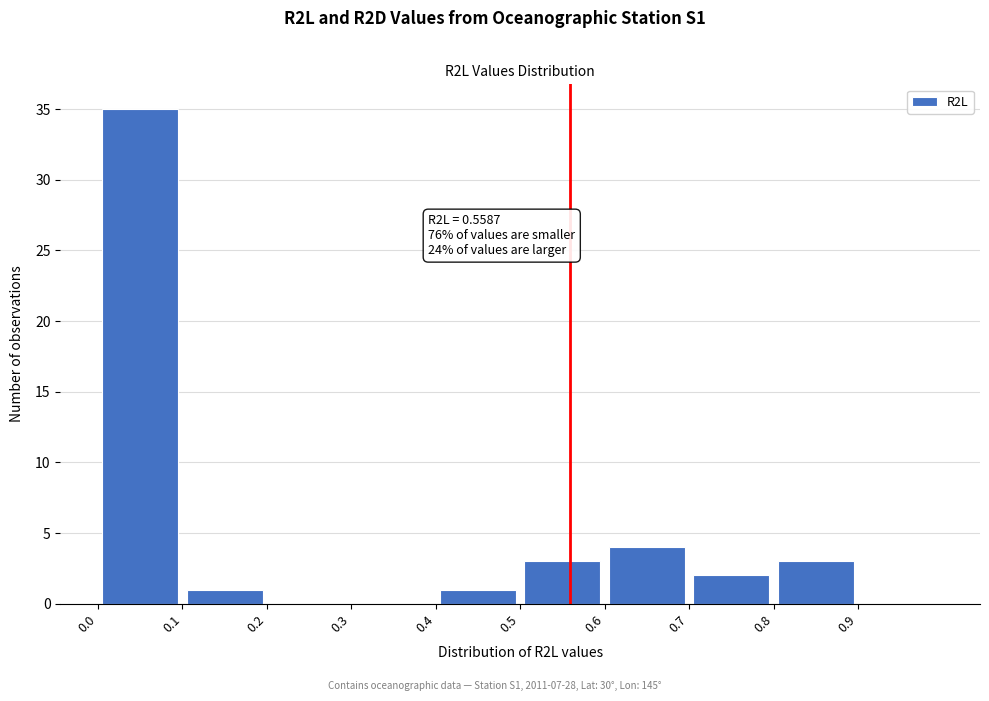

Over which range of the x-axis is the bar tallest?

0.0 to 0.1